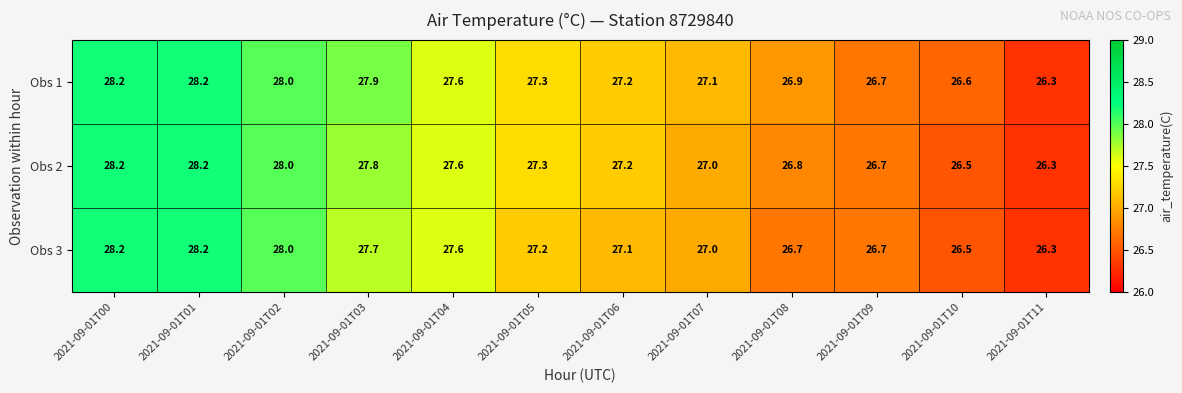

The Obs 2 series shows 42.9 at 2021-09-01T02. True or false?

False